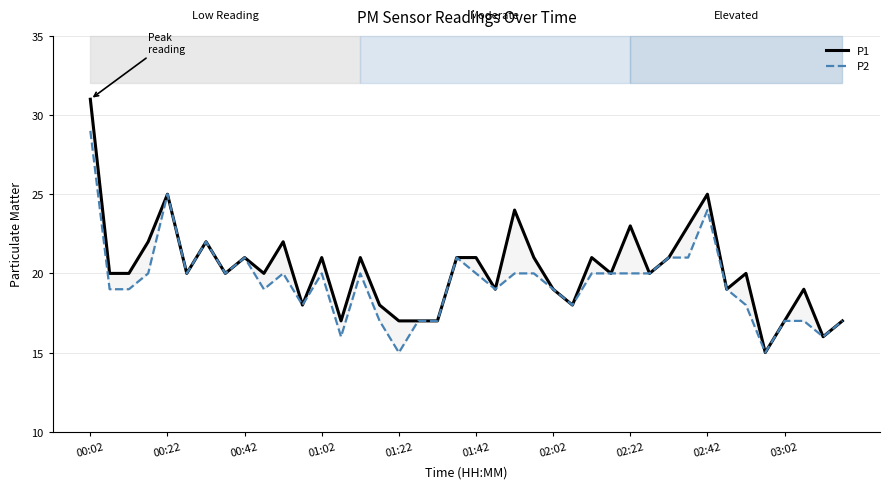

What is the spread (max minus min) of values at 02:42?

1